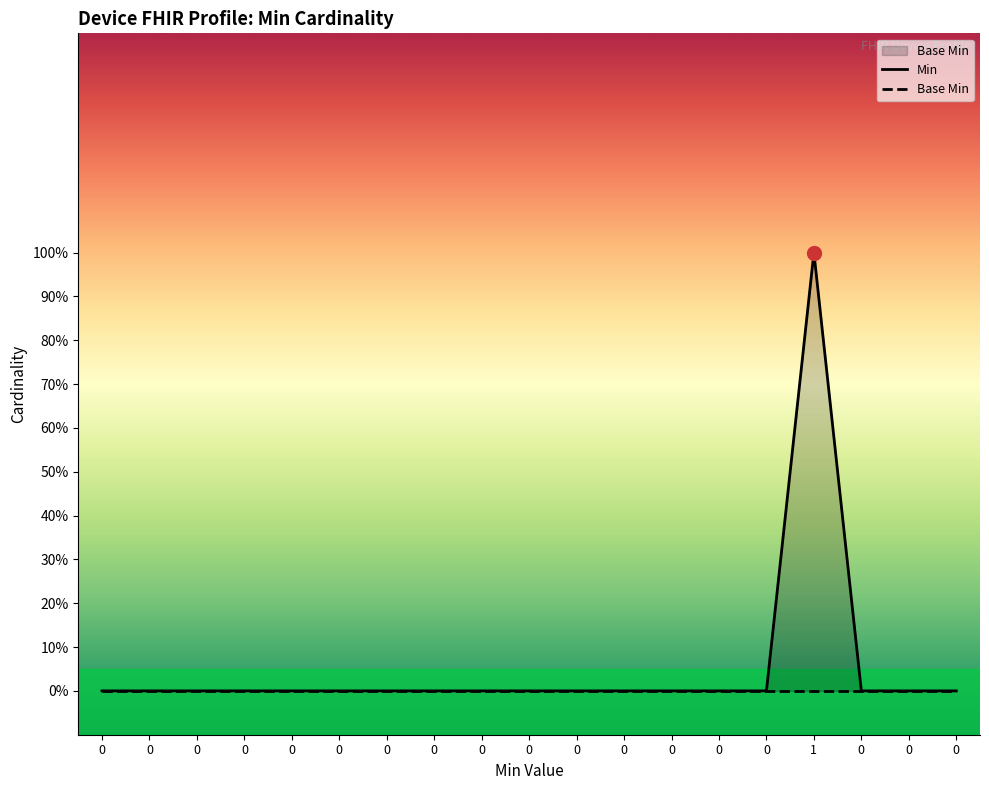

Reading left to right, what are all the values shown in this chart?

Min: 0	0	0	0	0	0	0	0	0	0	0	0	0	0	0	1	0	0	0
Base Min: 0	0	0	0	0	0	0	0	0	0	0	0	0	0	0	0	0	0	0